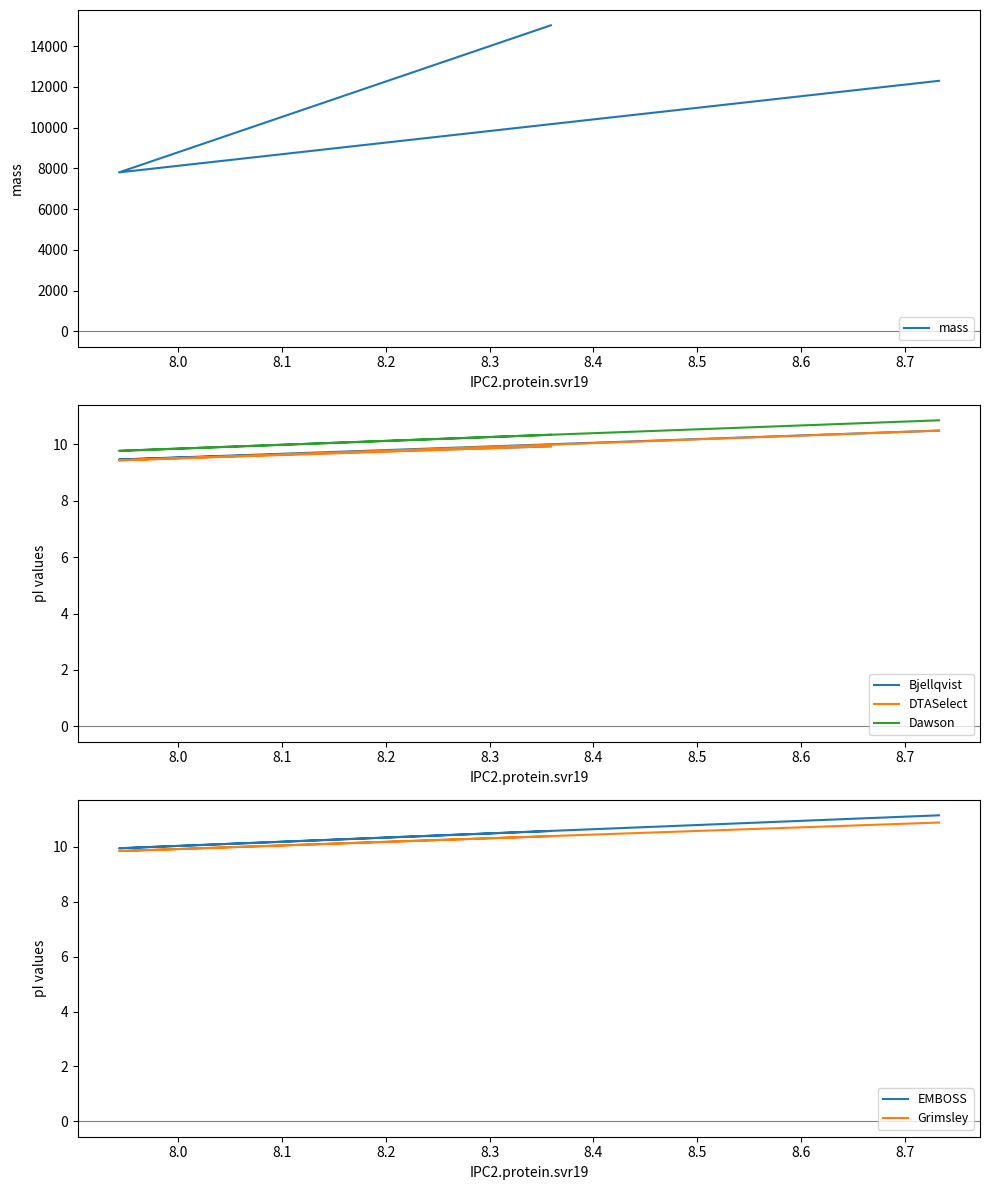

What is the minimum value shown in the chart?

9.4